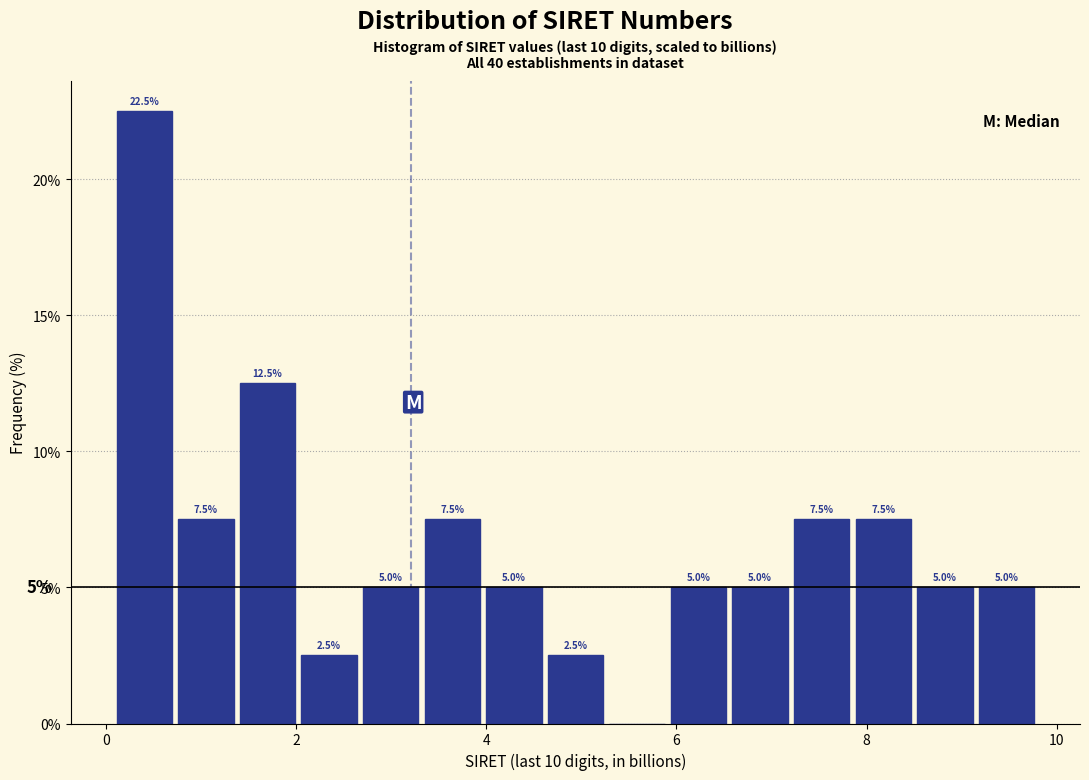

Around what value on the x-axis is the tallest bar? Give the approximate position of its centre, as read against the axis.

0.4